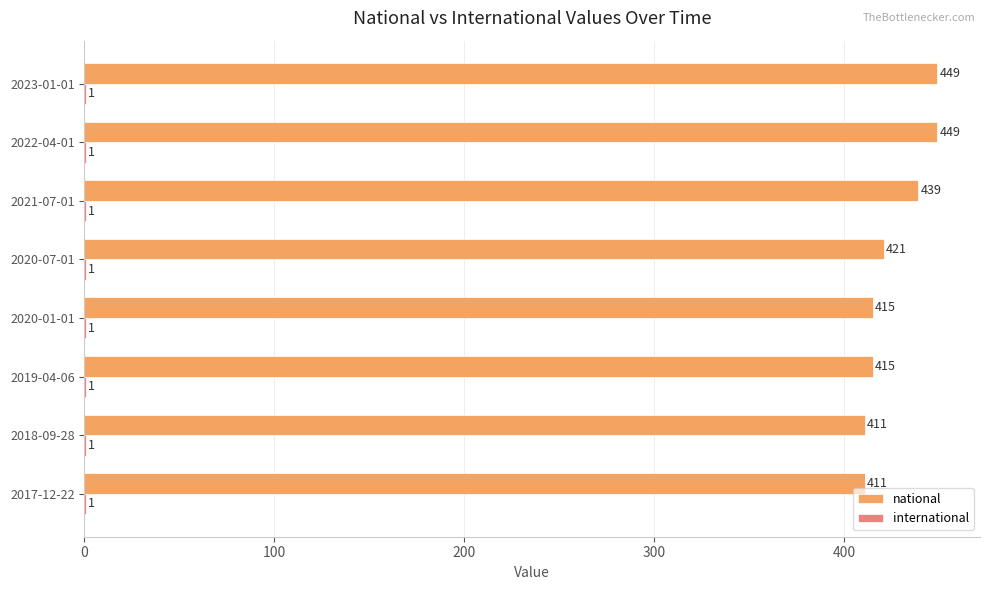

Which series changed the most between 2018-09-28 and 2021-07-01?

national